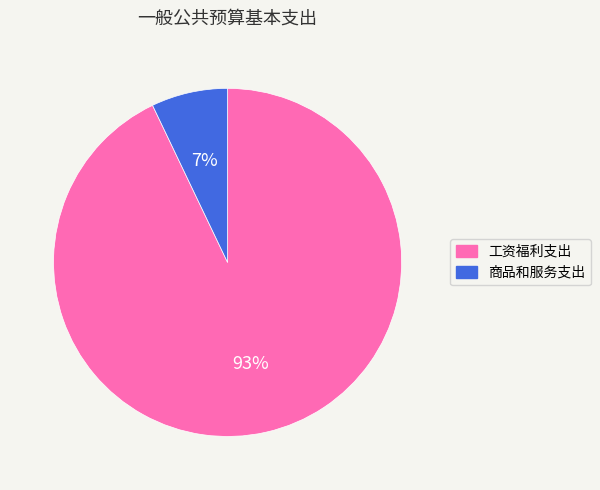

Between 工资福利支出 and 商品和服务支出, which is larger?

工资福利支出